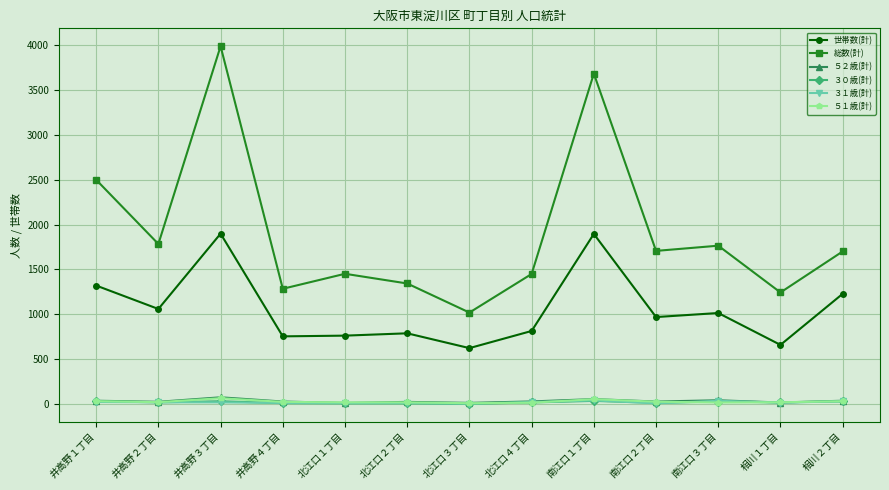

What are all the series names shown in the legend?

世帯数(計), 総数(計), ５２歳(計), ３０歳(計), ３１歳(計), ５１歳(計)